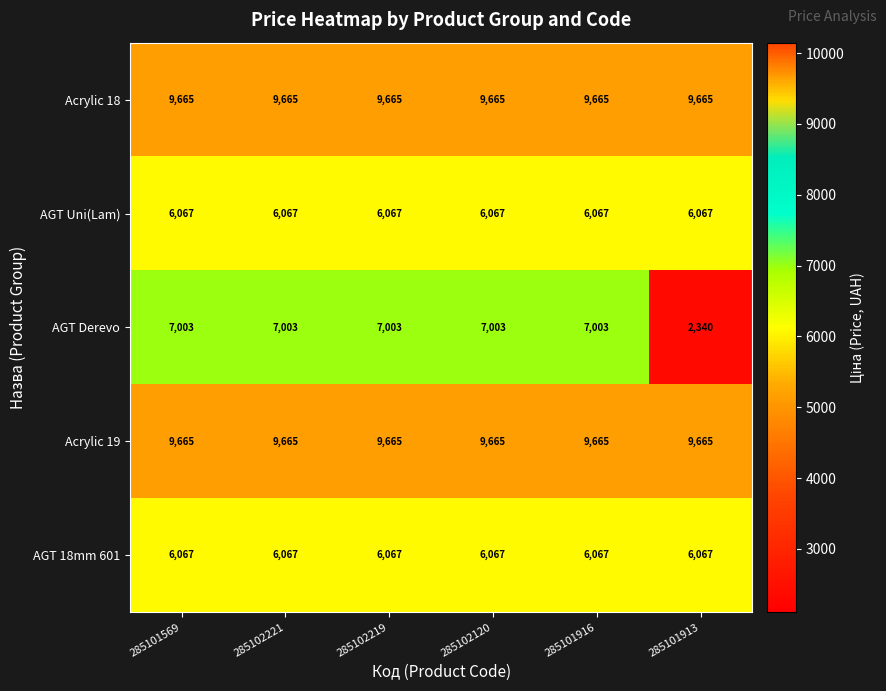

What value does the AGT 18mm 601 series have at 285101913?

6067